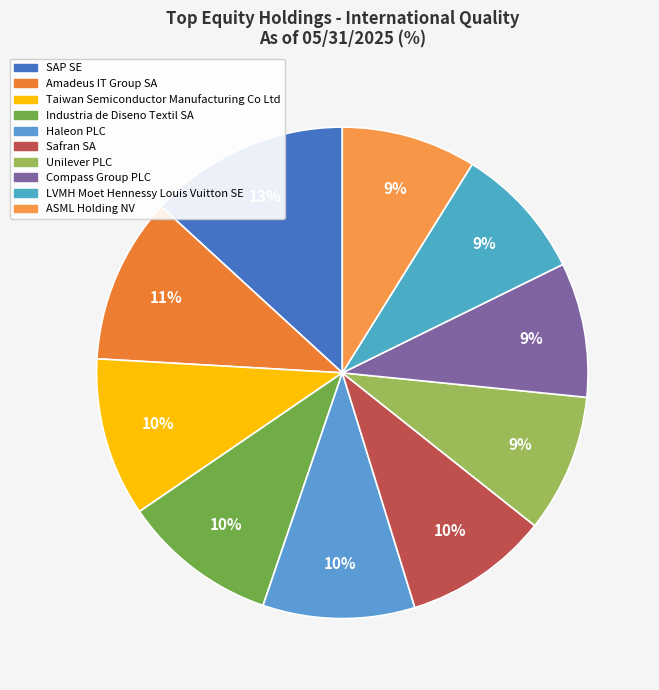

What percentage do Industria de Diseno Textil SA and LVMH Moet Hennessy Louis Vuitton SE together represent?

19.1%